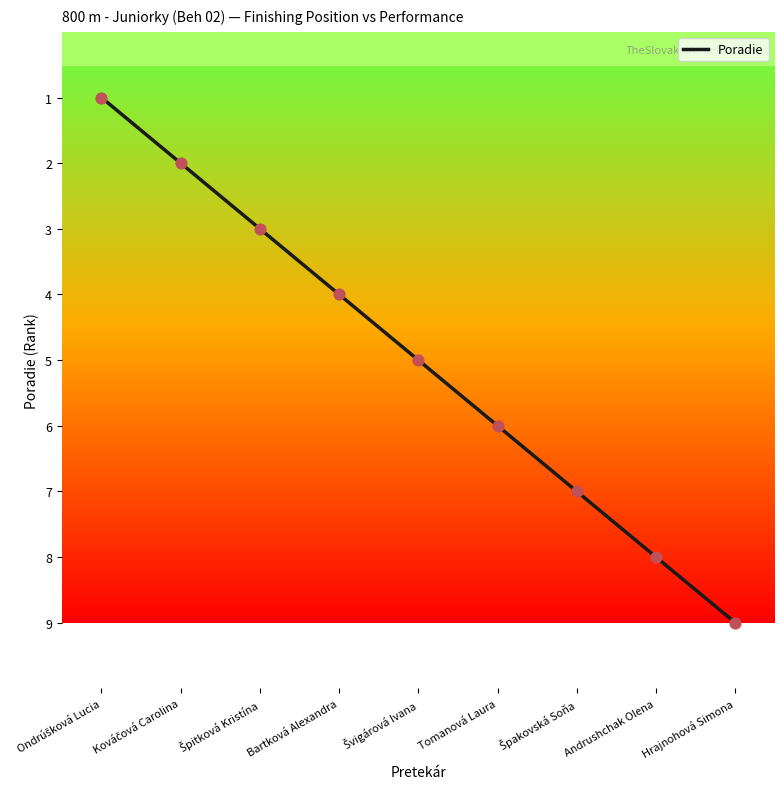

Which category has the highest value across all series?

Hrajnohová Simona